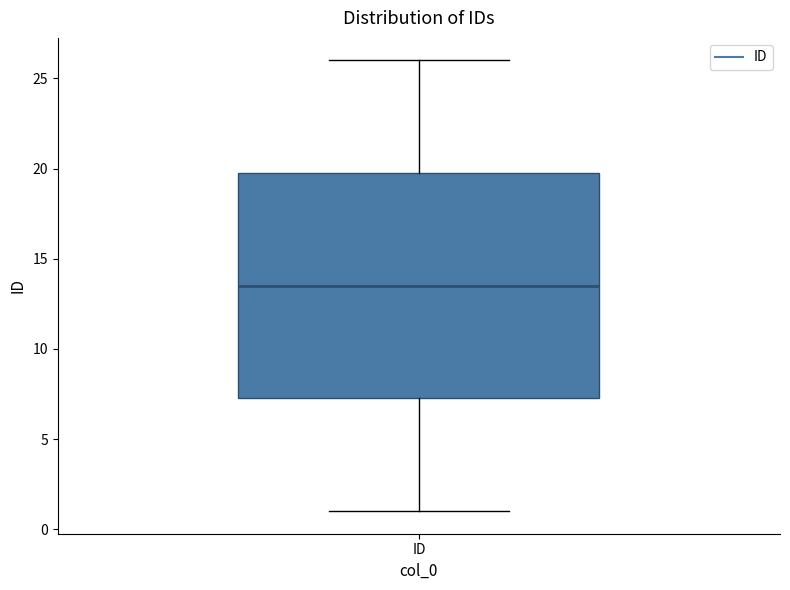

Where is the lower edge of the box for ID on the y-axis? The values are not printed on the chart, so give them approximately, as read against the axis.

7.5